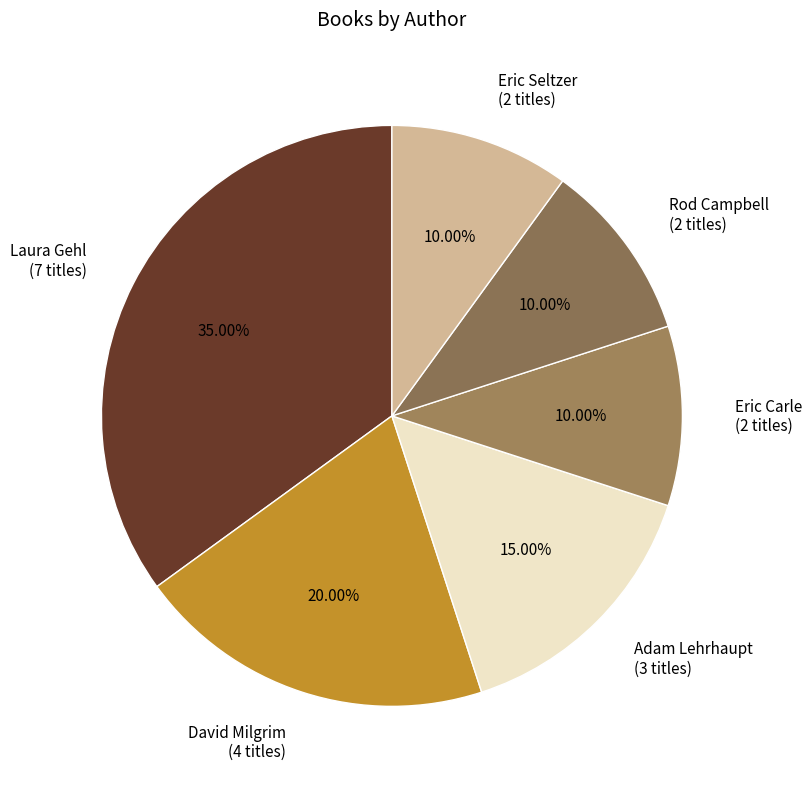

Do Rod Campbell (2 titles) and Eric Seltzer (2 titles) together represent more than half of the pie?

No